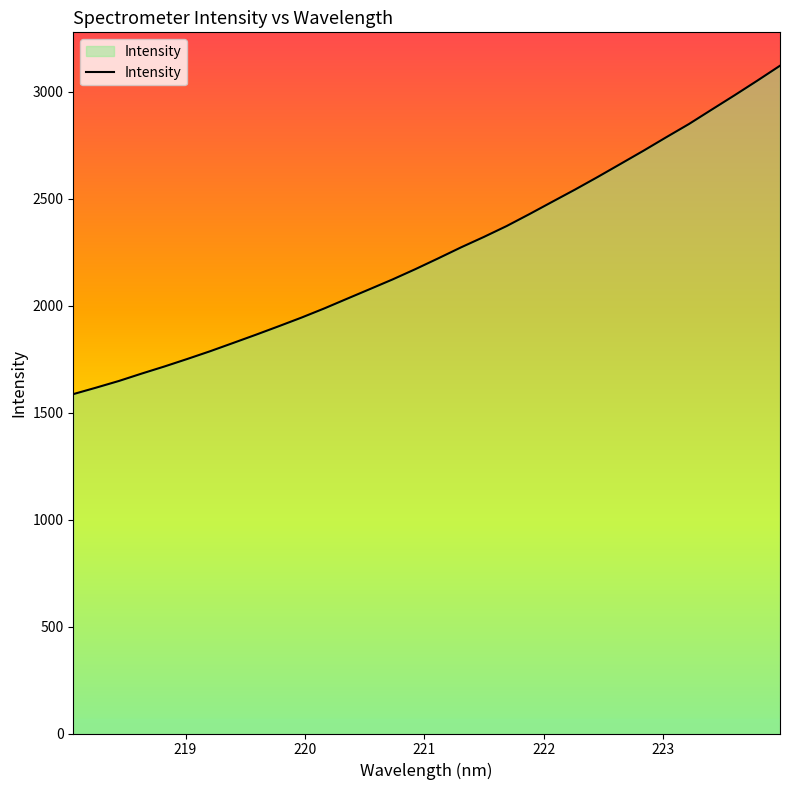

How many series are shown in this chart?

1